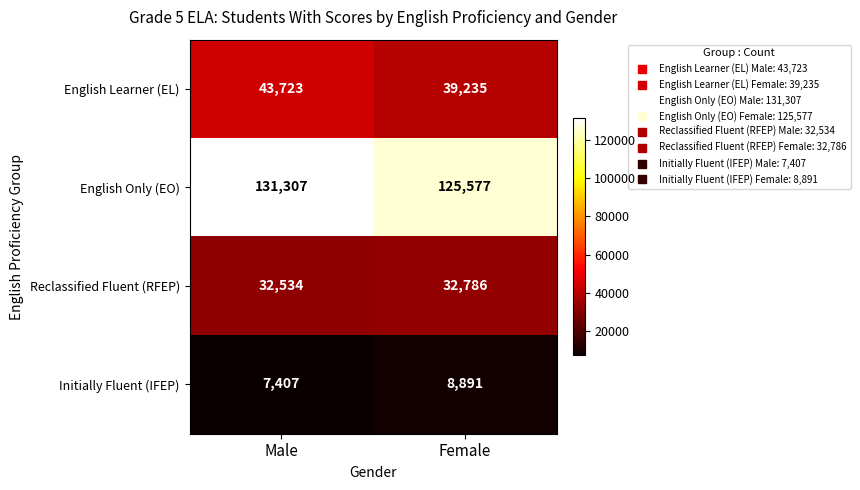

How many distinct data groups are displayed?

4